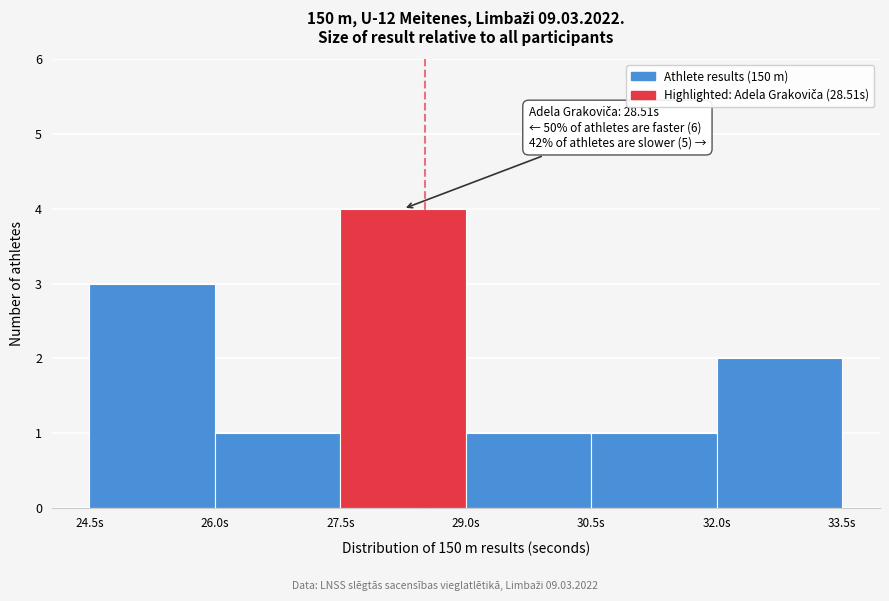

Over which range of the x-axis is the bar tallest?

27.5 to 29.0